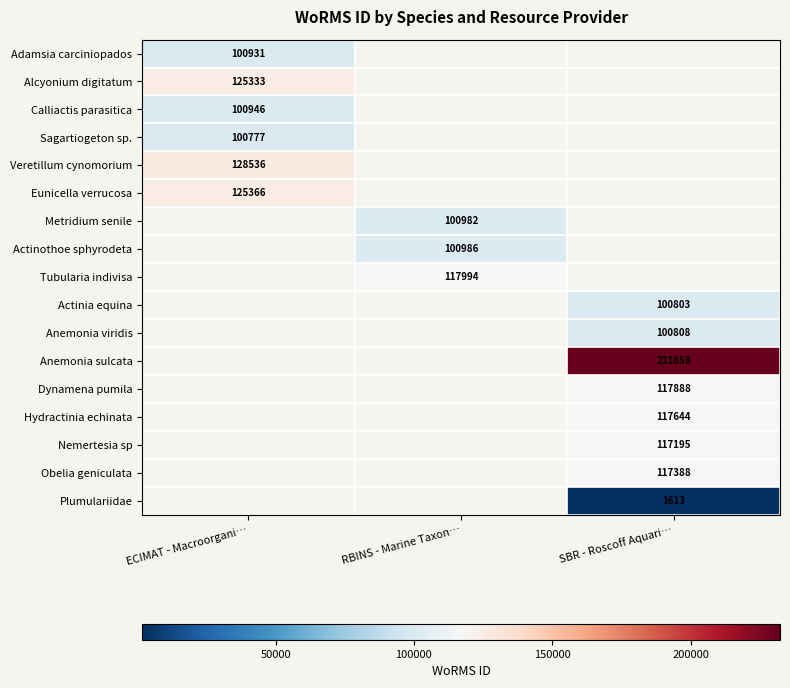

True or false: Adamsia carciniopados has a value of 100931 at ECIMAT - Macroorgani….

True